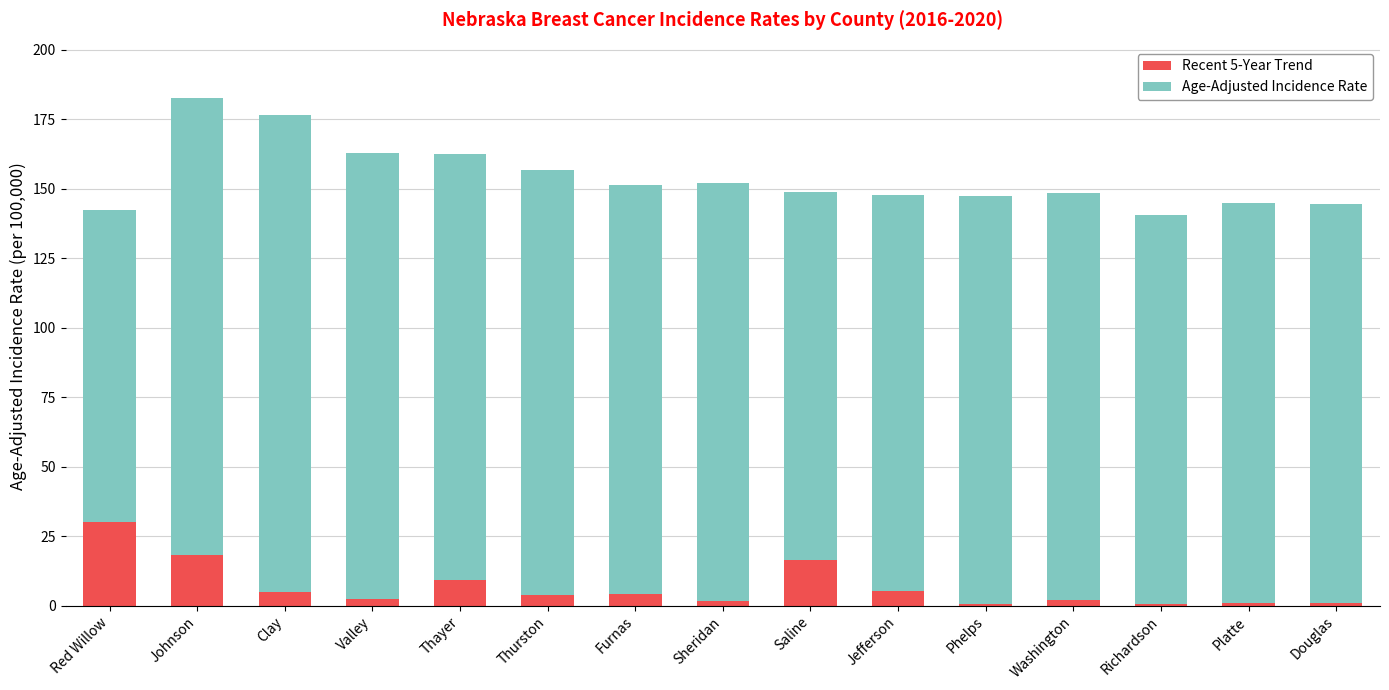

What is the total value across all series at Red Willow?

142.3